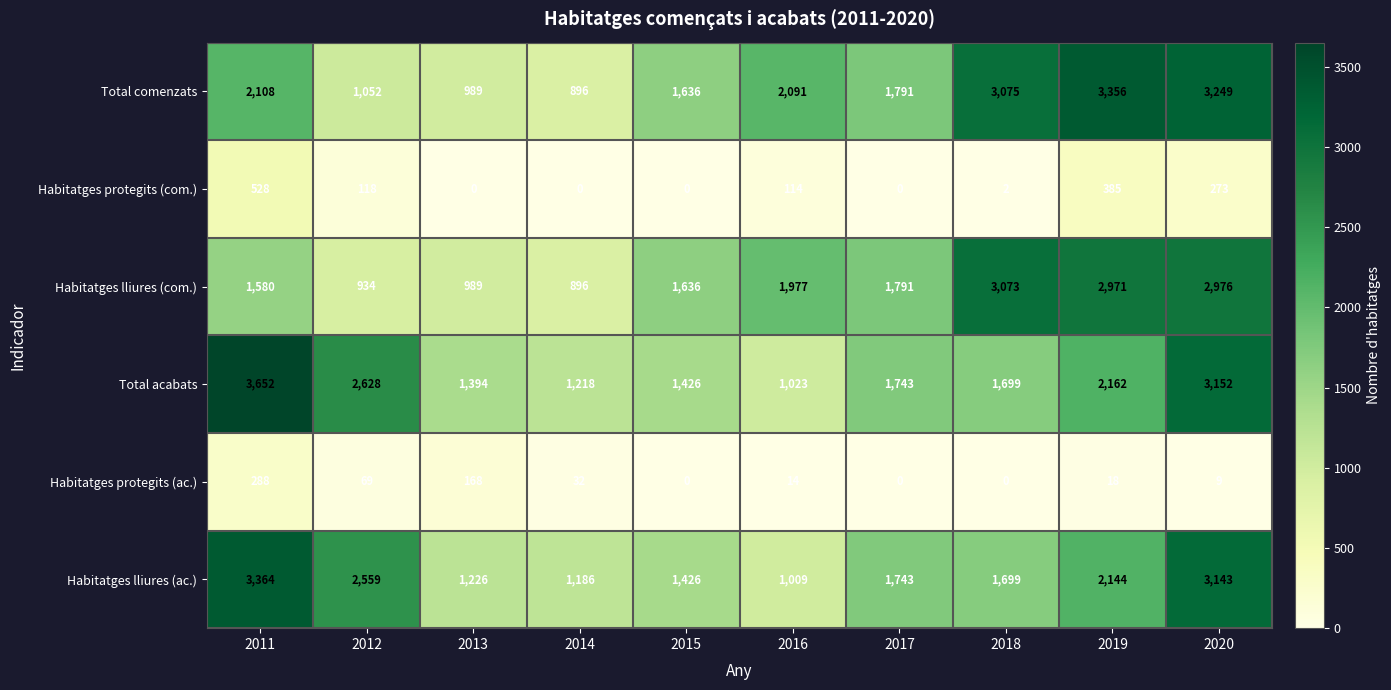

At which category is the sum across all series the highest?

2020